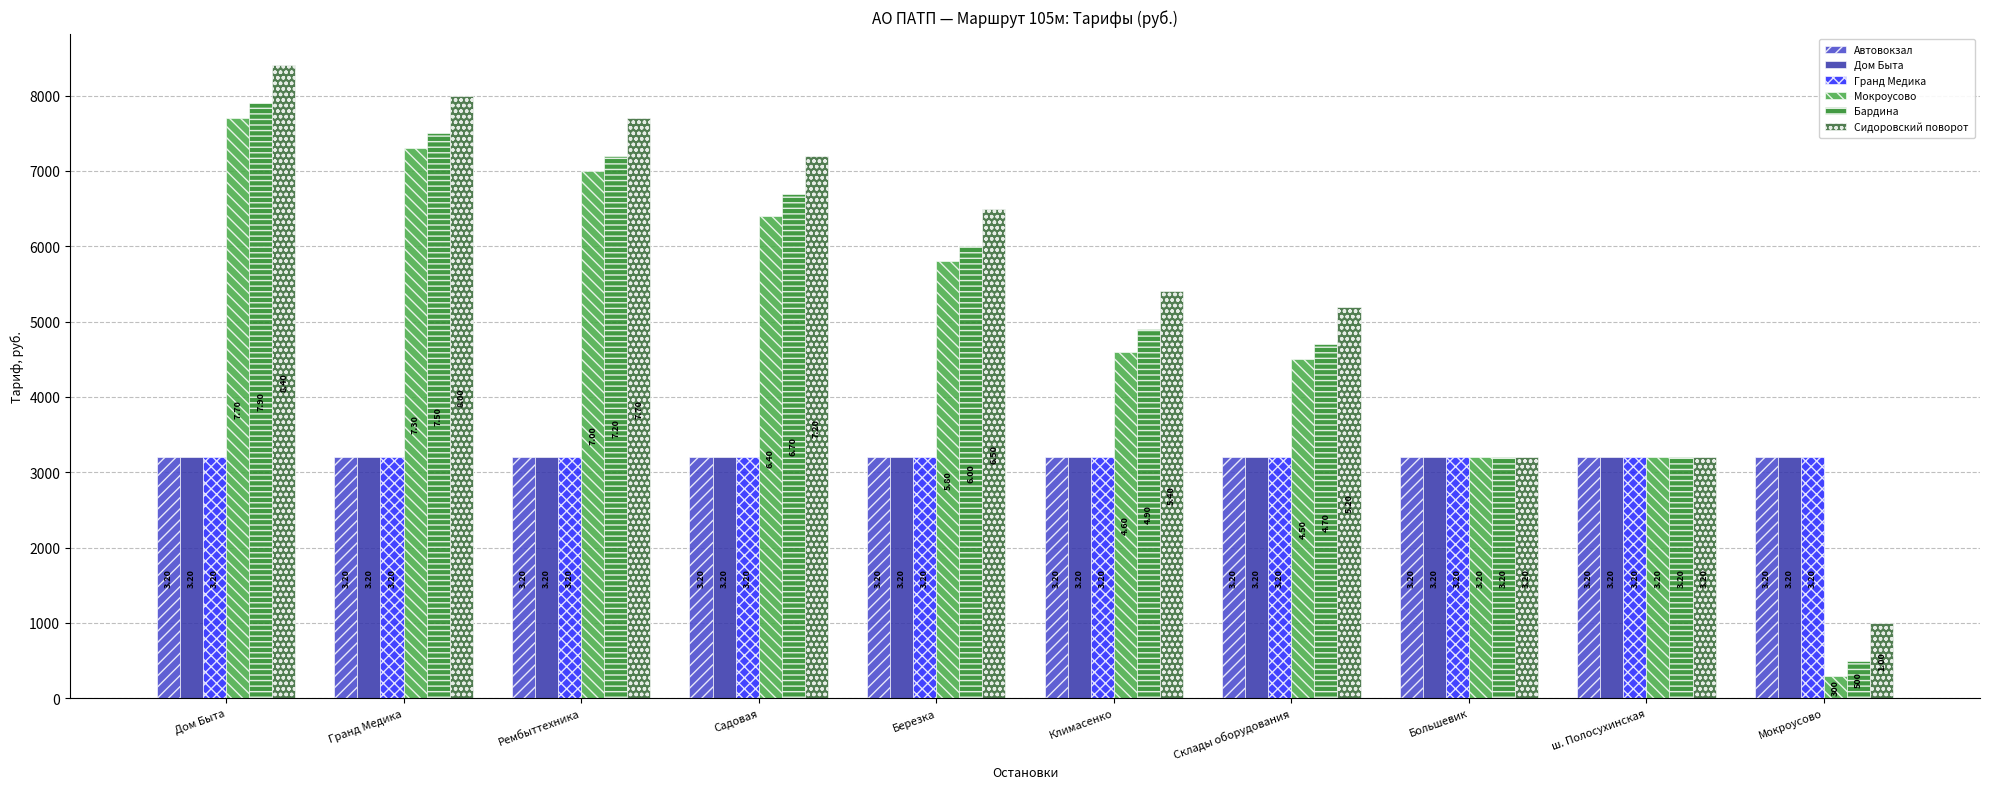

What is the spread (max minus min) of values at Мокроусово?

2900